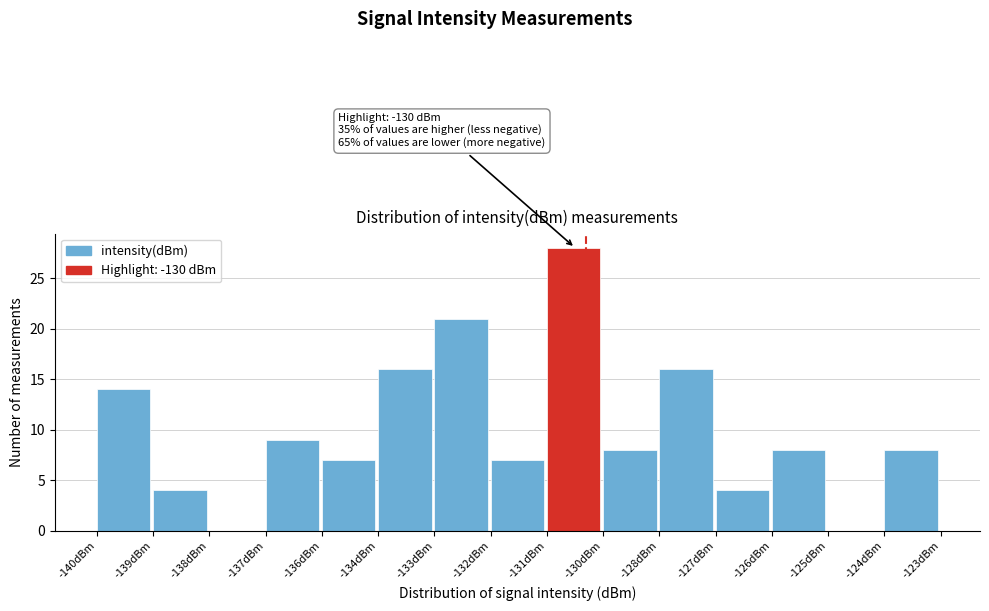

Reading left to right, what are all the values shown in this chart?

-140dBm=14	-139dBm=4	-138dBm=0	-137dBm=9	-136dBm=7	-134dBm=16	-133dBm=21	-132dBm=7	-131dBm=28	-130dBm=8	-128dBm=16	-127dBm=4	-126dBm=8	-125dBm=0	-124dBm=8